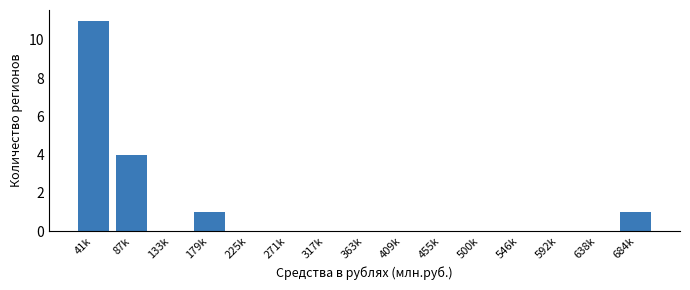

Reading left to right, what are all the values shown in this chart?

41k=11	87k=4	133k=0	179k=1	225k=0	271k=0	317k=0	363k=0	409k=0	455k=0	500k=0	546k=0	592k=0	638k=0	684k=1